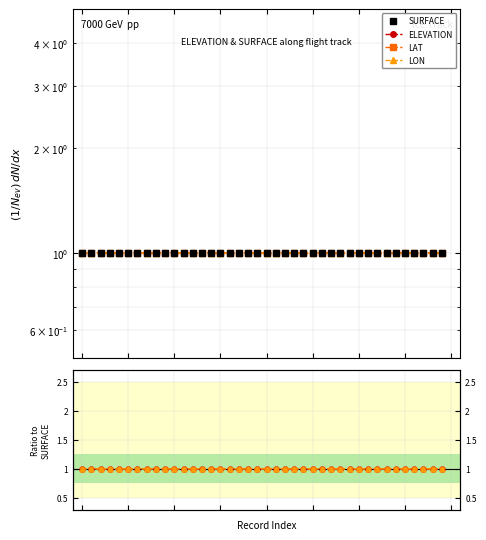

Reading left to right, transcribe all the data shown in this chart.

SURFACE: 0=1.0	1=1.0	2=1.0	3=1.0	4=1.0	5=1.0	6=1.0	7=1.0	8=1.0	9=1.0	10=1.0	11=1.0	12=1.0	13=1.0	14=1.0	15=1.0	16=1.0	17=1.0	18=1.0	19=1.0	20=1.0	21=1.0	22=1.0	23=1.0	24=1.0	25=1.0	26=1.0	27=1.0	28=1.0	29=1.0	30=1.0	31=1.0	32=1.0	33=1.0	34=1.0	35=1.0	36=1.0	37=1.0	38=1.0	39=1.0
ELEVATION: 0=1.0	1=1.0	2=1.0	3=1.0	4=1.0	5=1.0	6=1.0	7=1.0	8=1.0	9=1.0	10=1.0	11=1.0	12=1.0	13=1.0	14=1.0	15=1.0	16=1.0	17=1.0	18=1.0	19=1.0	20=1.0	21=1.0	22=1.0	23=1.0	24=1.0	25=1.0	26=1.0	27=1.0	28=1.0	29=1.0	30=1.0	31=1.0	32=1.0	33=1.0	34=1.0	35=1.0	36=1.0	37=1.0	38=1.0	39=1.0
LAT: 0=1.0	1=1.0	2=1.0	3=1.0	4=1.0	5=1.0	6=1.0	7=1.0	8=1.0	9=1.0	10=1.0	11=1.0	12=1.0	13=1.0	14=1.0	15=1.0	16=1.0	17=1.0	18=1.0	19=1.0	20=1.0	21=1.0	22=1.0	23=1.0	24=1.0	25=1.0	26=1.0	27=1.0	28=1.0	29=1.0	30=1.0	31=1.0	32=1.0	33=1.0	34=1.0	35=1.0	36=1.0	37=1.0	38=1.0	39=1.0
LON: 0=1.0	1=1.0	2=1.0	3=1.0	4=1.0	5=1.0	6=1.0	7=1.0	8=1.0	9=1.0	10=1.0	11=1.0	12=1.0	13=1.0	14=1.0	15=1.0	16=1.0	17=1.0	18=1.0	19=1.0	20=1.0	21=1.0	22=1.0	23=1.0	24=1.0	25=1.0	26=1.0	27=1.0	28=1.0	29=1.0	30=1.0	31=1.0	32=1.0	33=1.0	34=1.0	35=1.0	36=1.0	37=1.0	38=1.0	39=1.0